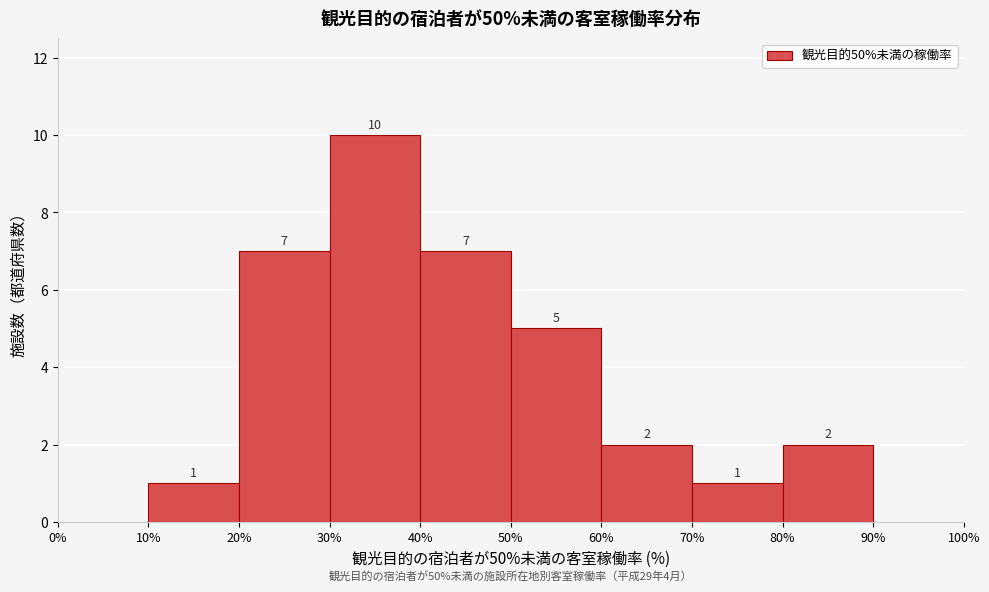

Over which range of the x-axis is the bar tallest?

30% to 40%